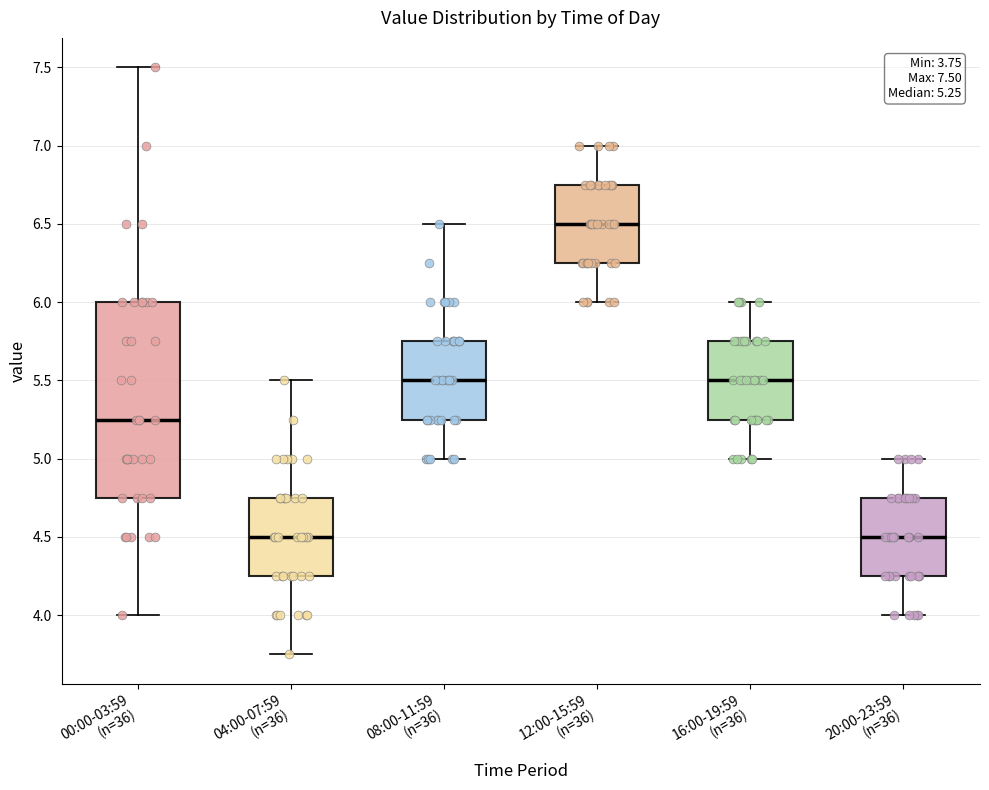

Which box is the tallest, from its lower edge to its upper edge?

00:00-03:59 (n=36)